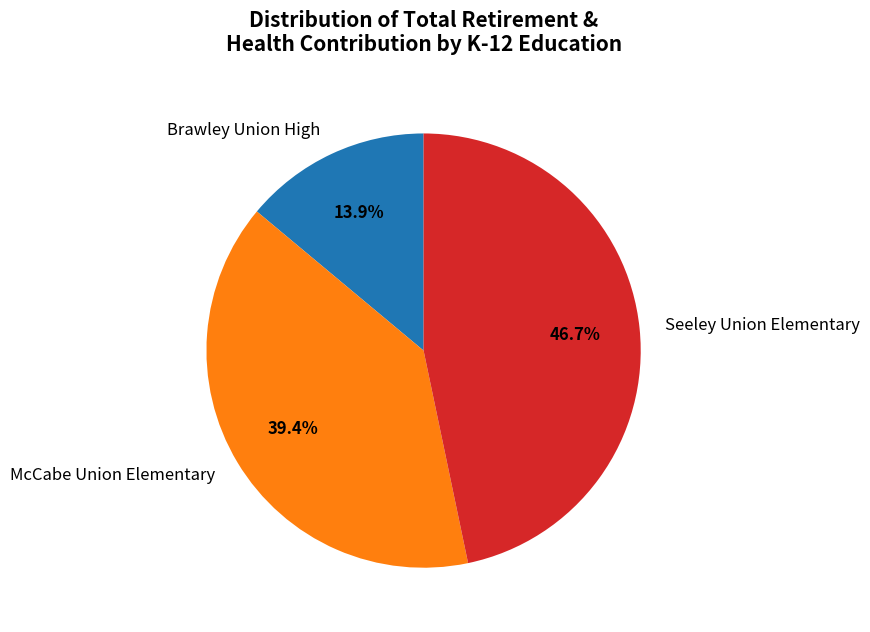

Which category has the biggest portion of the pie?

Seeley Union Elementary